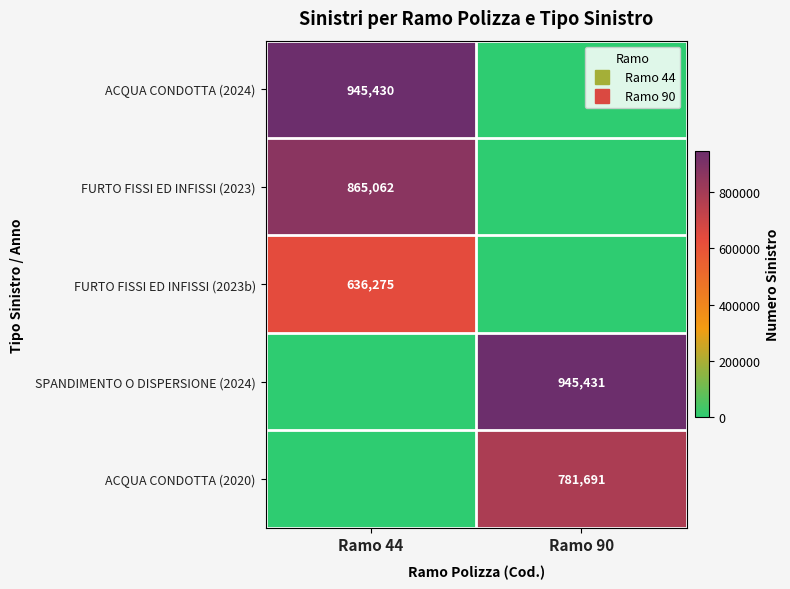

Which label corresponds to the smallest value in the chart?

Ramo 90